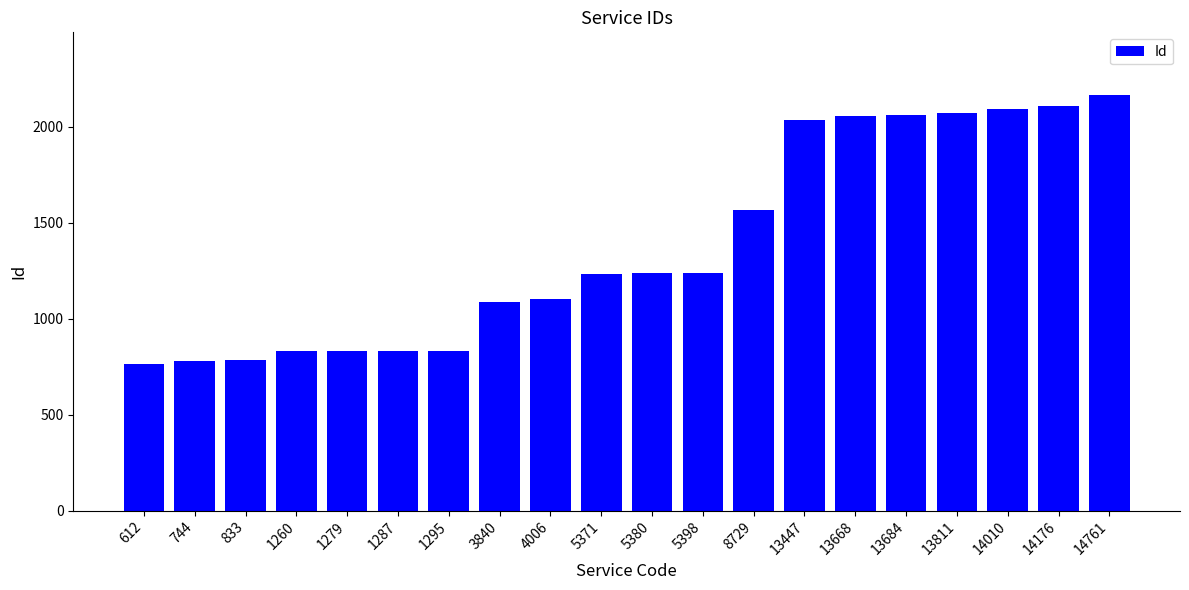

Are the bars grouped side by side (vs. stacked)?

No